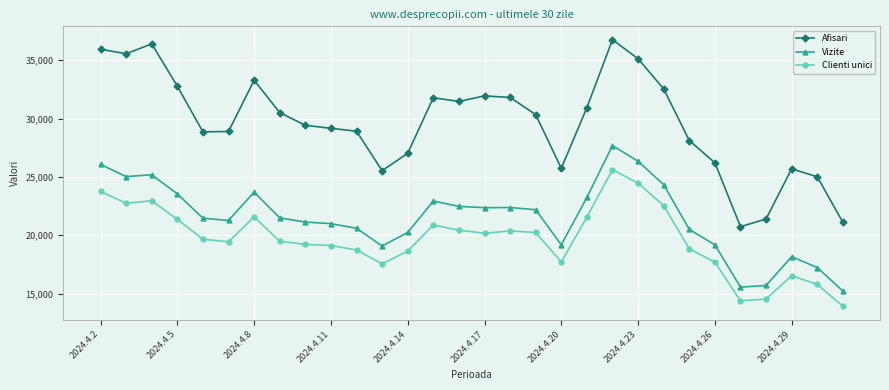

What is the minimum value shown in the chart?

13909